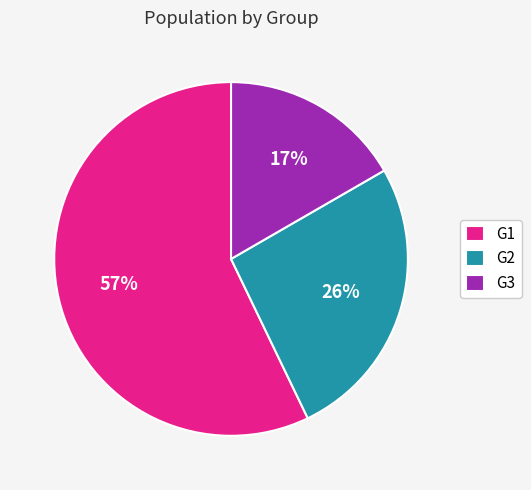

To the nearest percent, what is the difference between the largest and smallest slice percentages?

40%